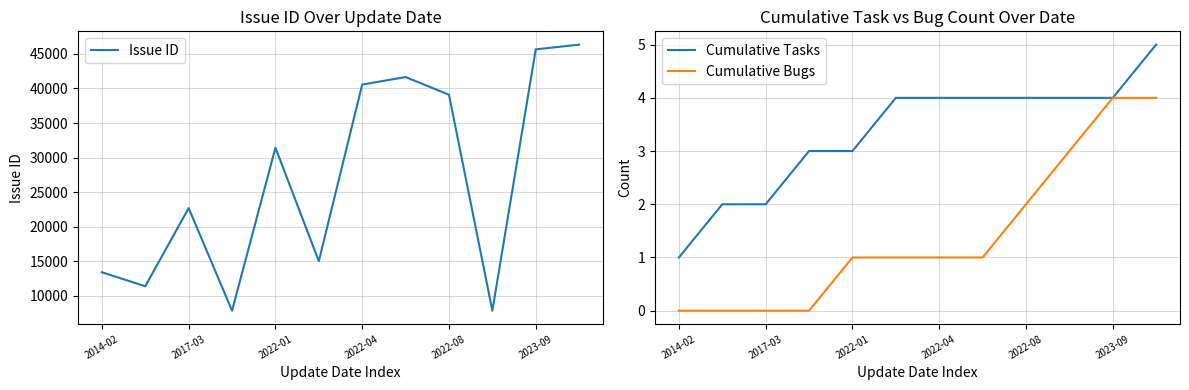

What is the approximate value of Issue ID at 2022-04, to the nearest 100?

40600